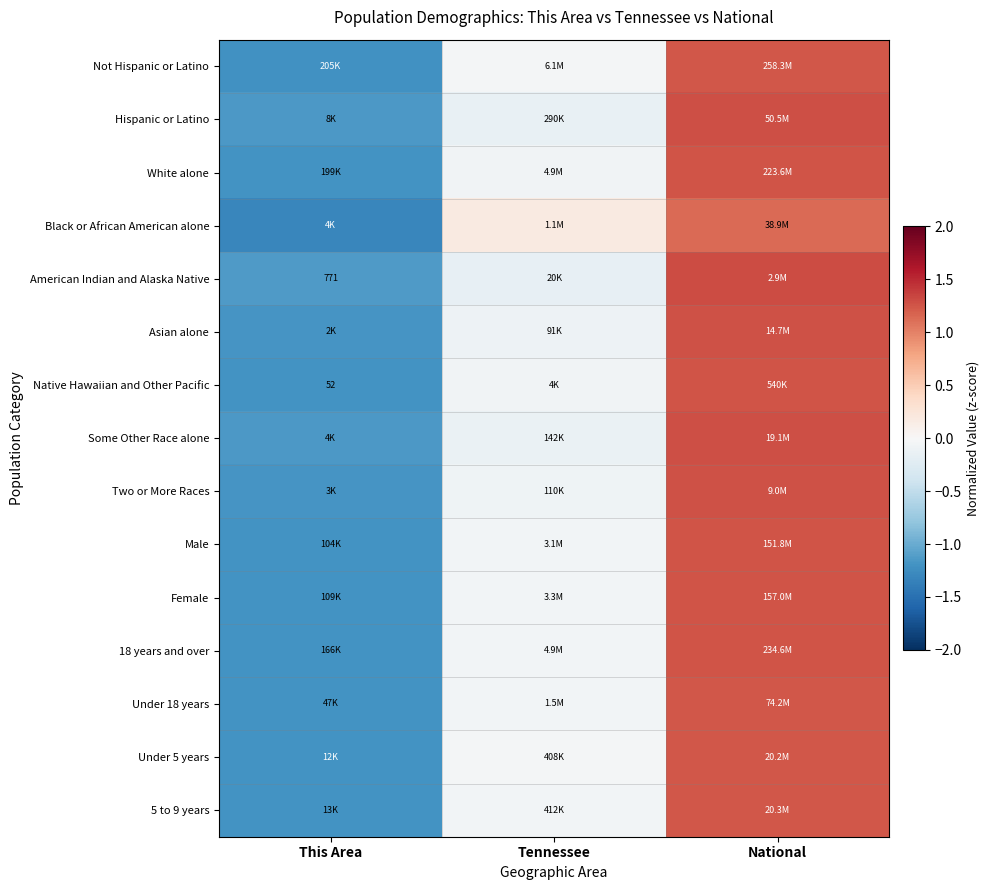

How many positive values does the Black or African American alone series have?

2